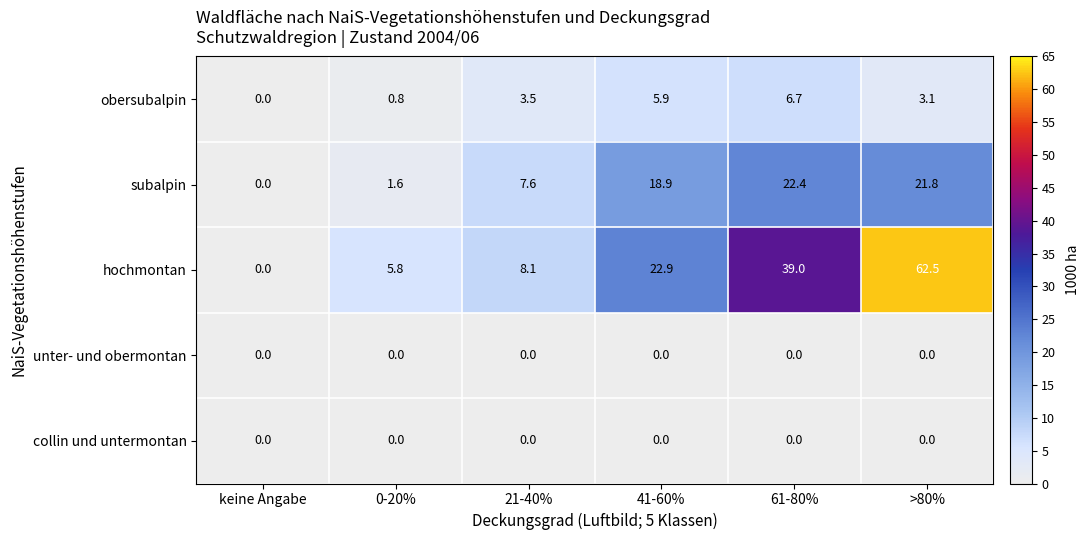

Which series has the largest total across all categories?

hochmontan